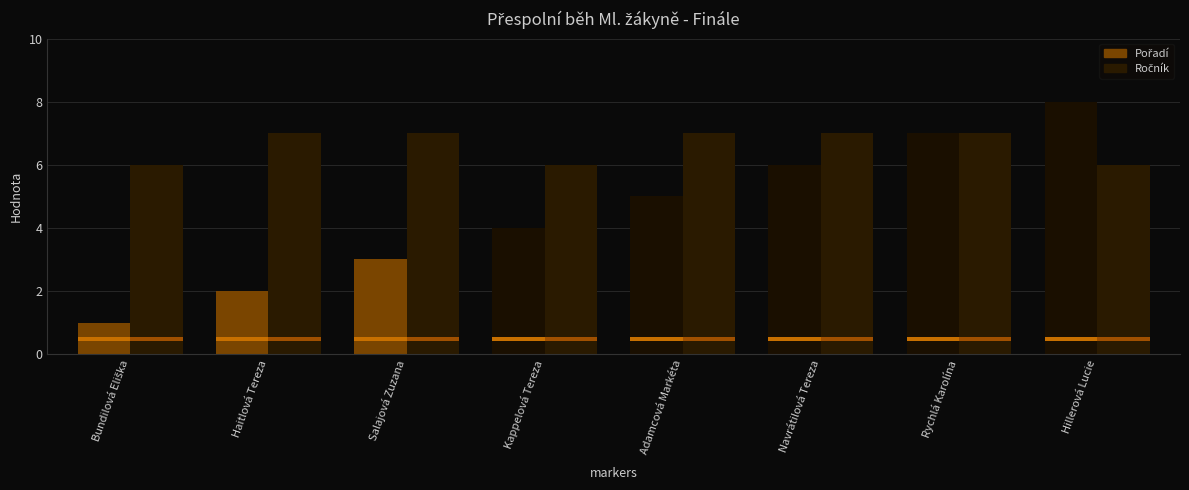

The value of Ročník at TJ Sokol Nová Hradečná, z.s. is 11. True or false?

False